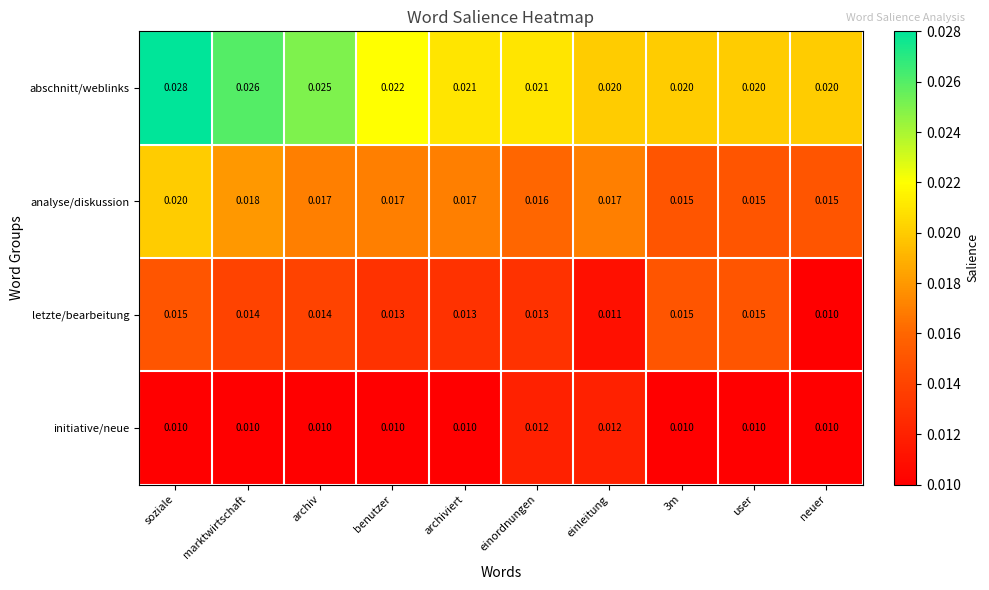

Which series has the largest range (max minus min)?

abschnitt/weblinks